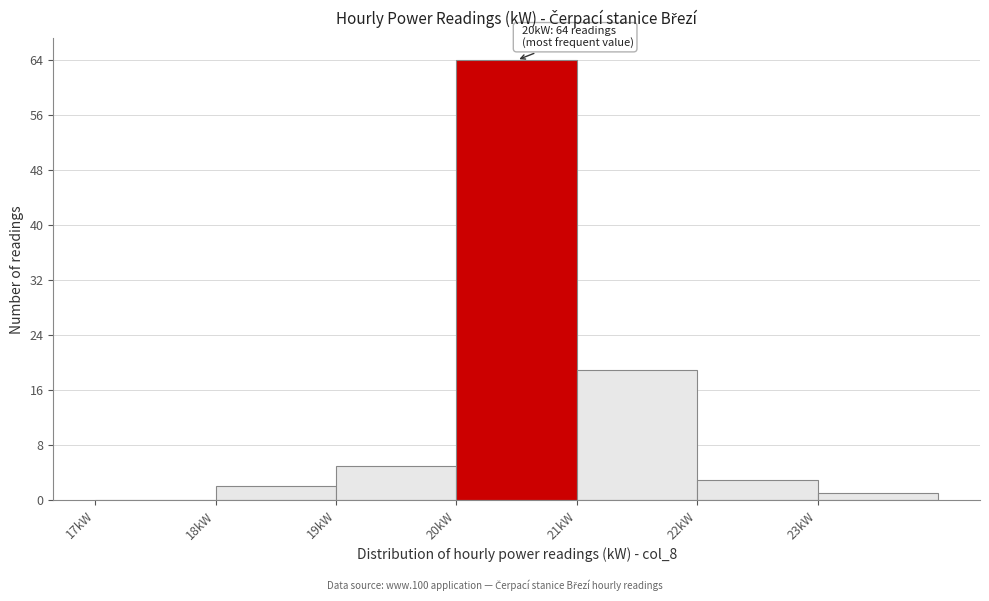

Over which range of the x-axis is the bar tallest?

20 to 21